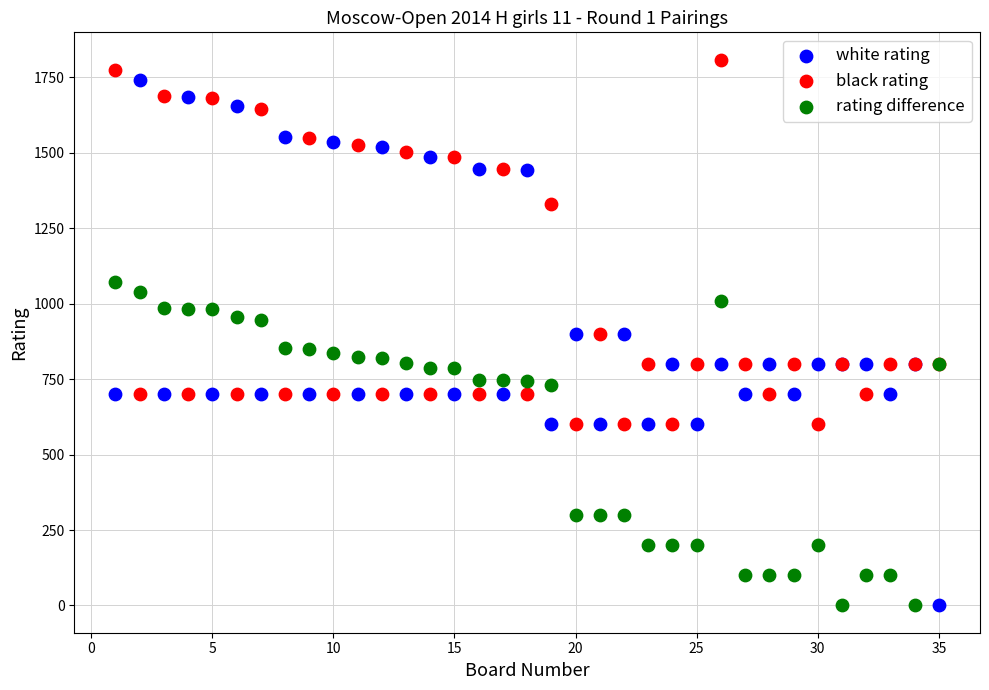

Which series has the widest spread of Y values?

white rating